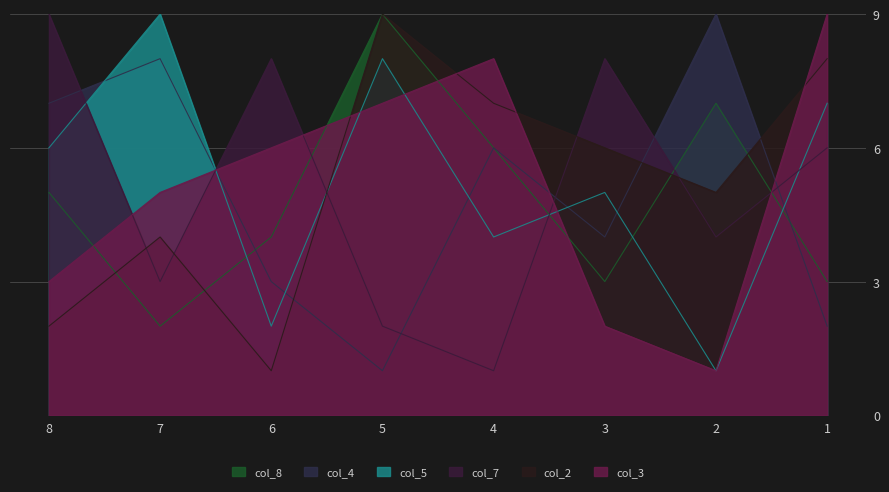

How many intersections are there between col_5 and col_4?

7